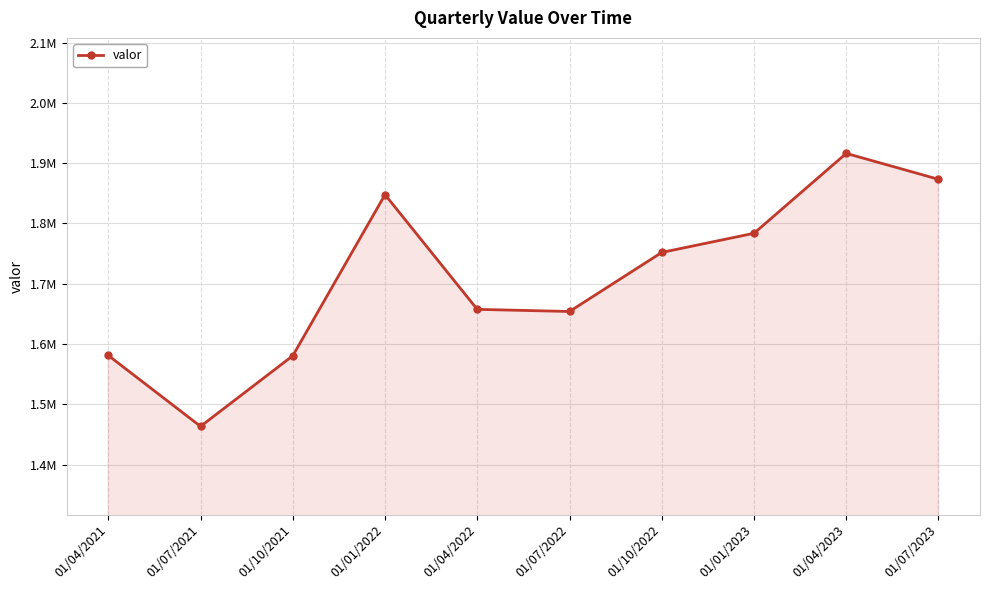

Is this an area chart (filled region under the line)?

Yes